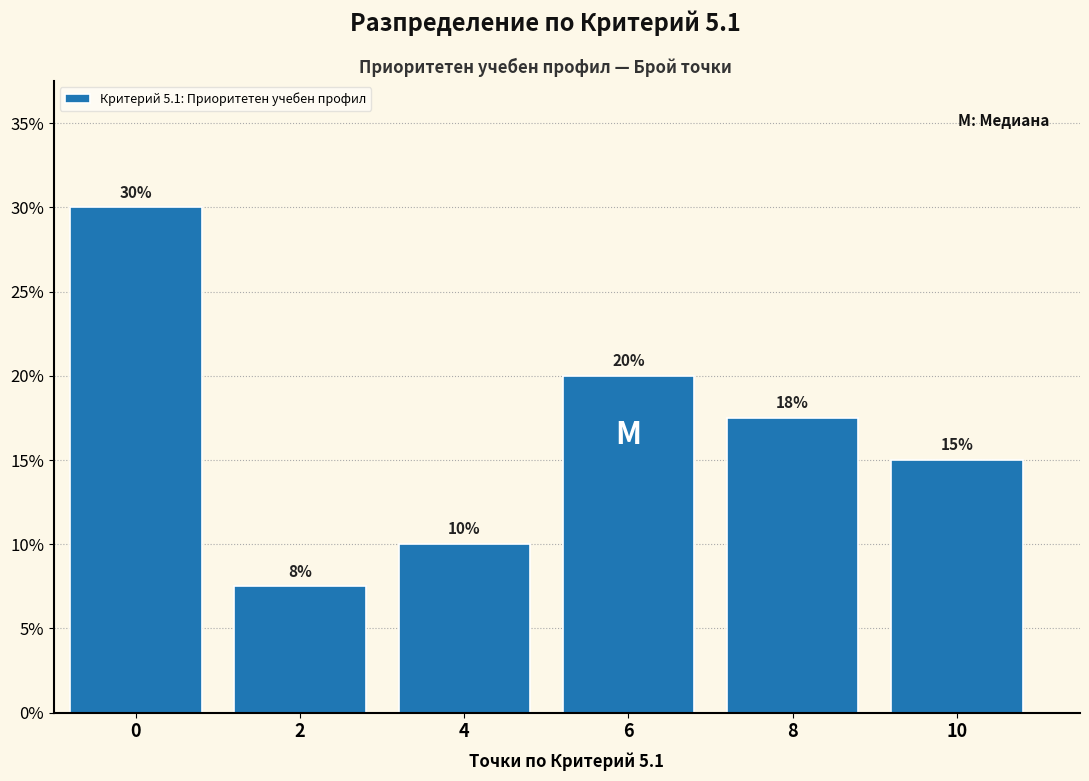

Which has a higher value, 8 or 6?

6